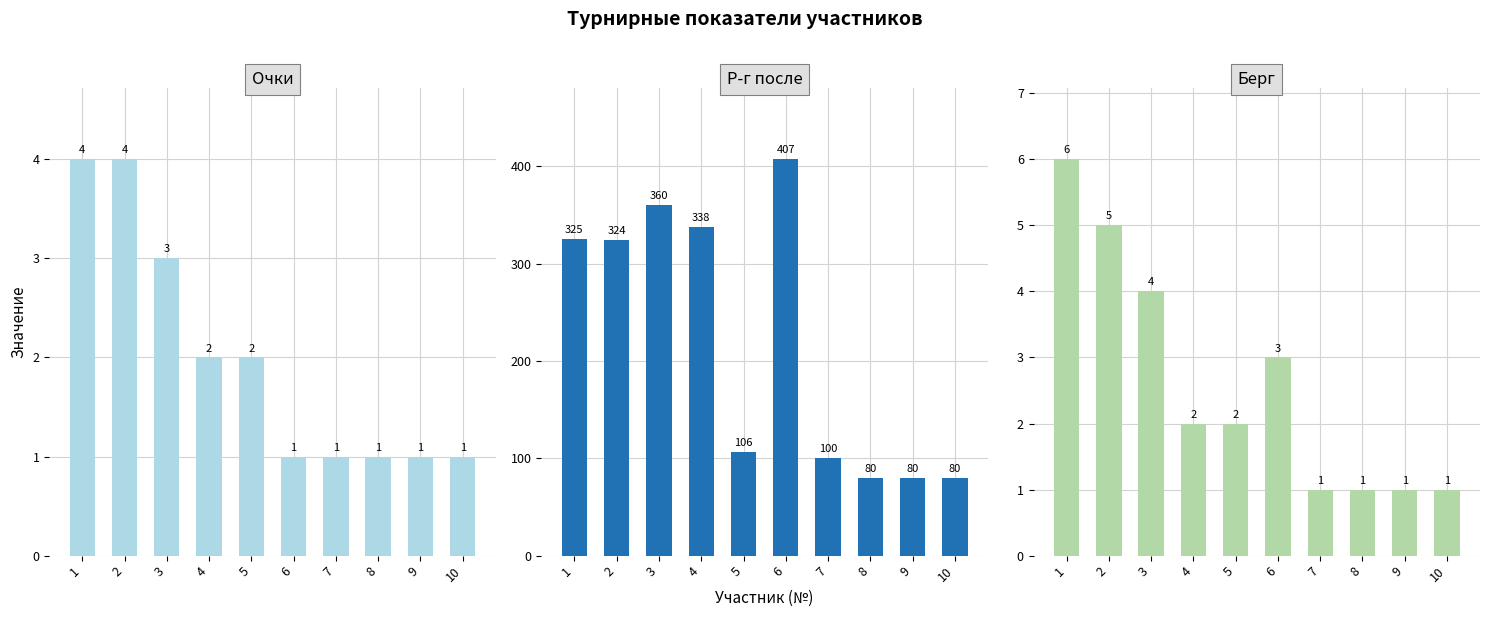

What is the value of the Очки bar at the 6th from the left?

1